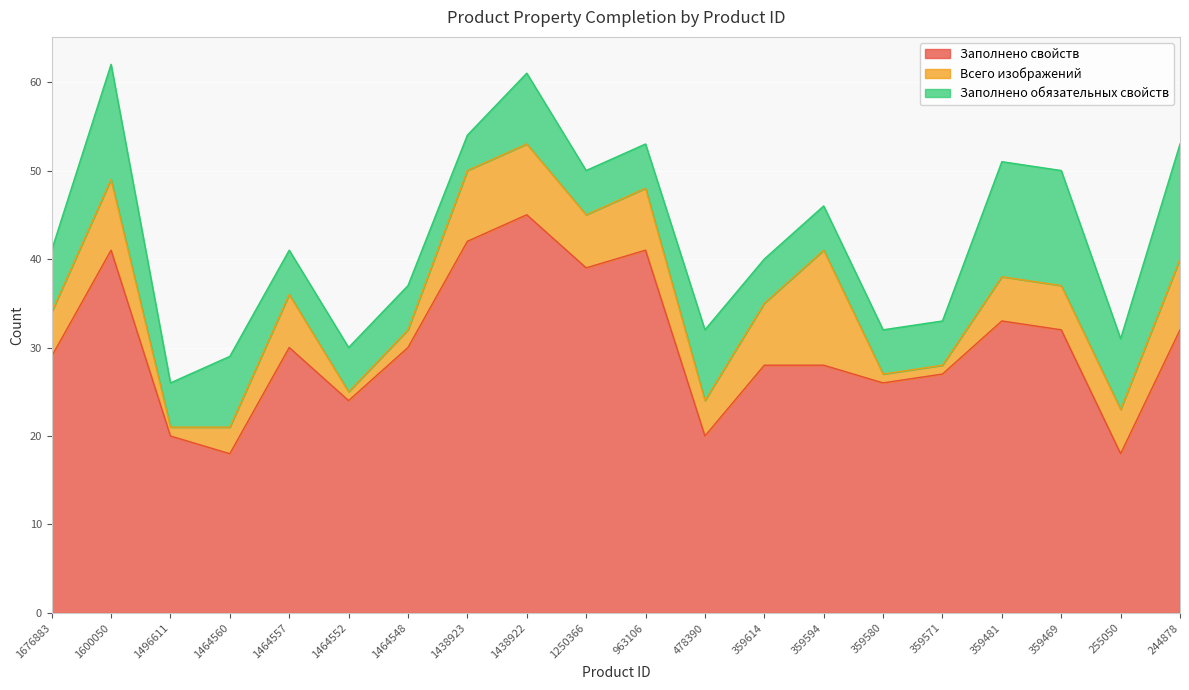

How many values in the Заполнено свойств series are below 30?

10